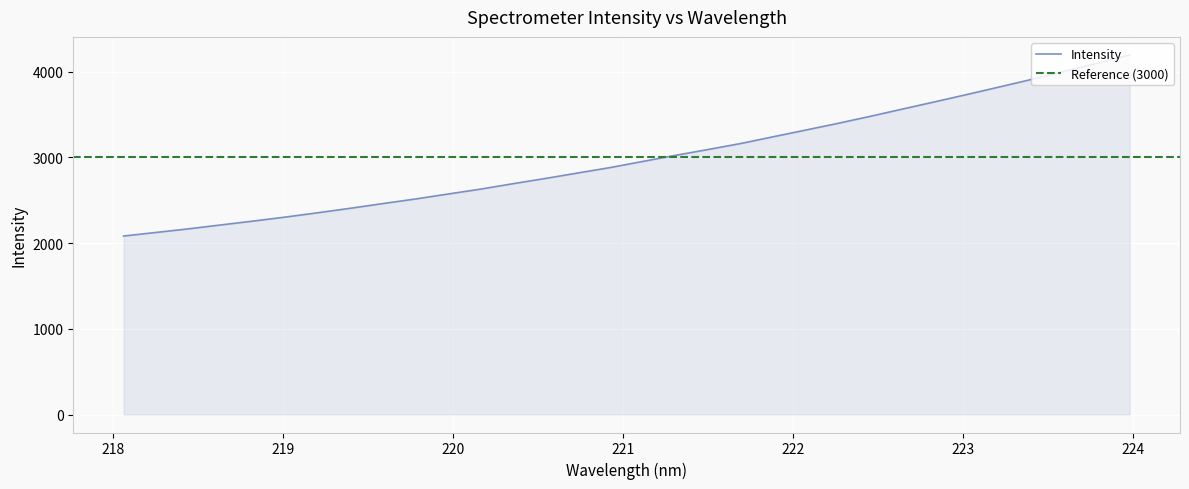

Between 222.6447 and 223.0264, which is larger?

223.0264